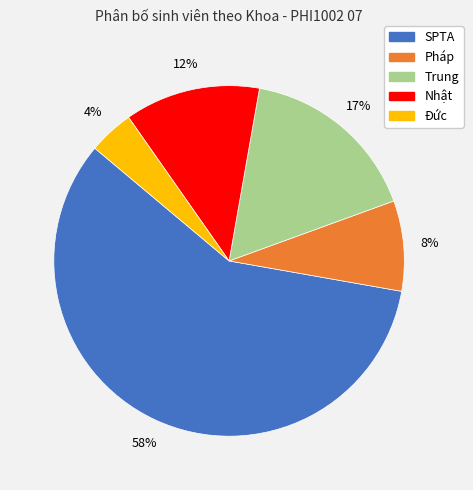

Which has a higher value, Nhật or SPTA?

SPTA